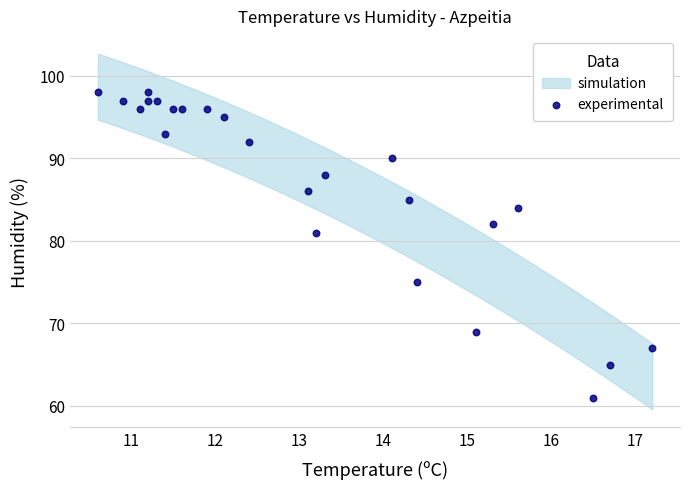

What Y value in the scatter plot is closest to 79?

81